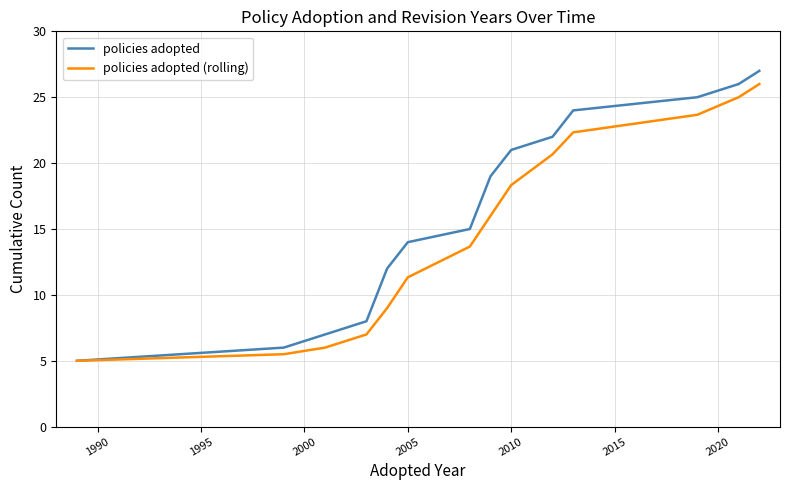

List the series in order of their overall mean, lowest first.

policies adopted (rolling), policies adopted